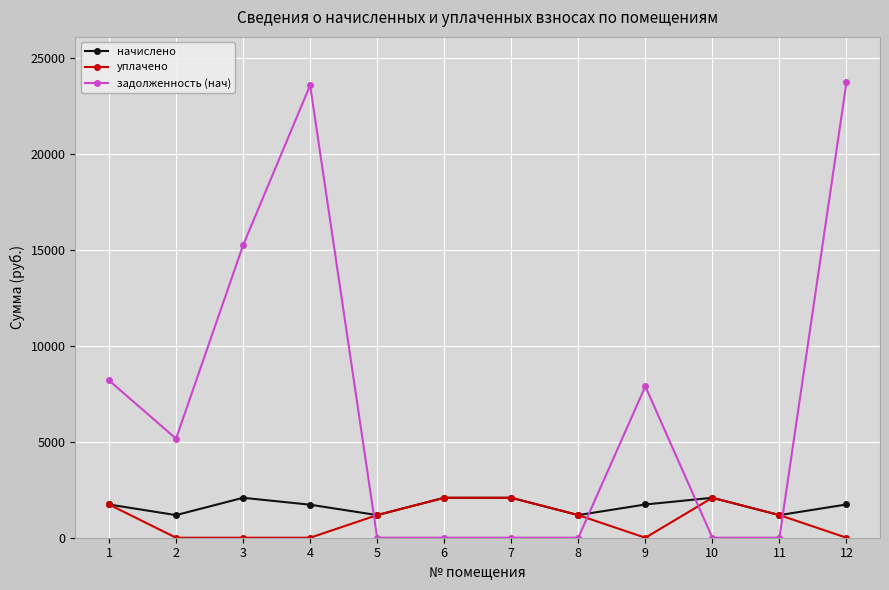

Does the chart have visible grid lines?

Yes